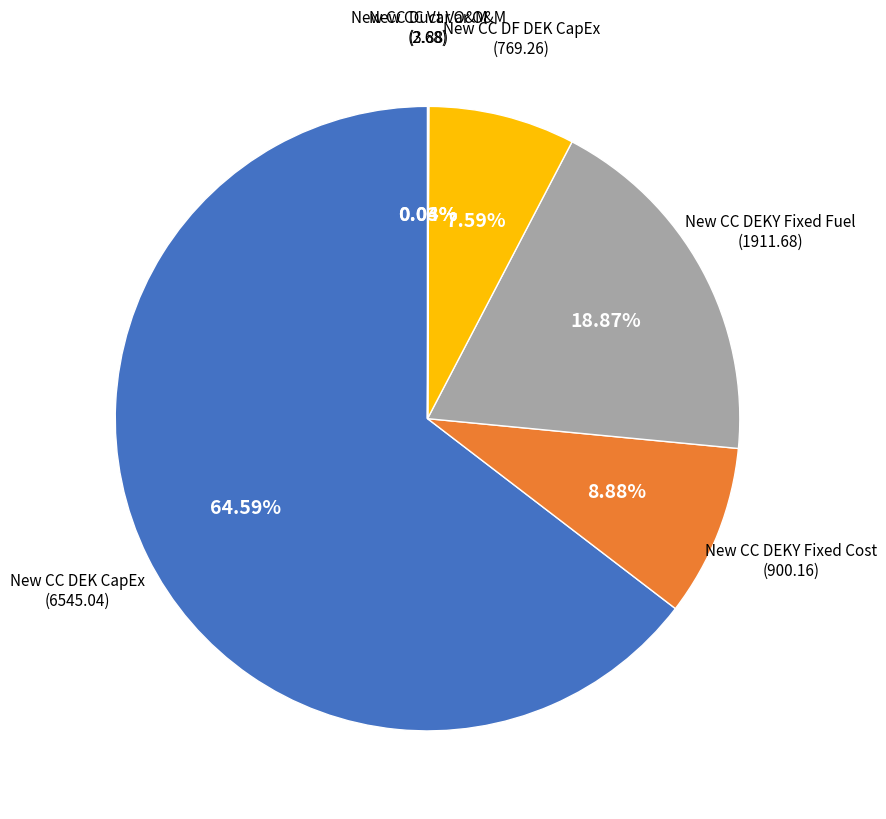

Which slice is the largest?

New CC DEK CapEx